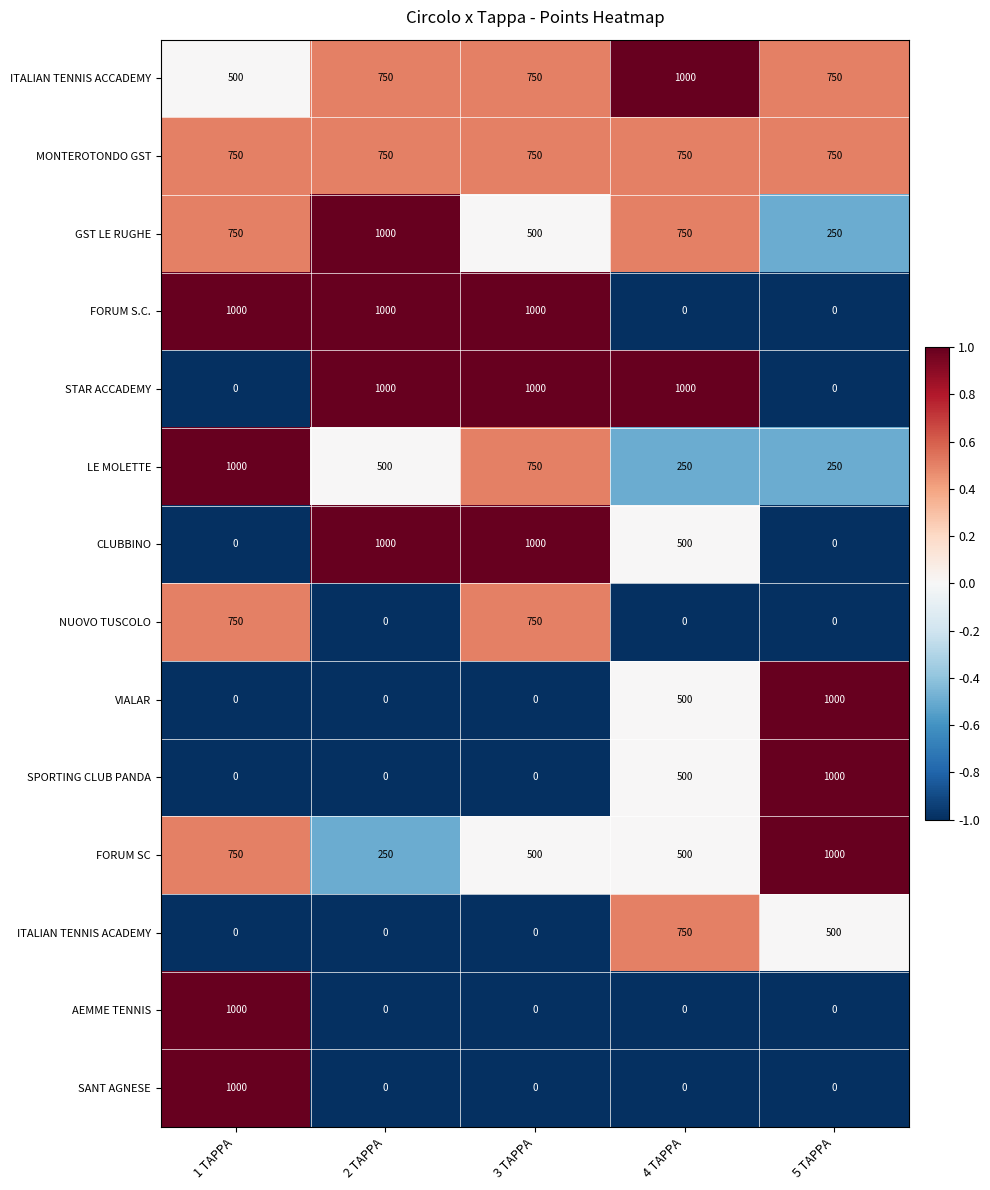

What is the highest value of the SPORTING CLUB PANDA series?

1000